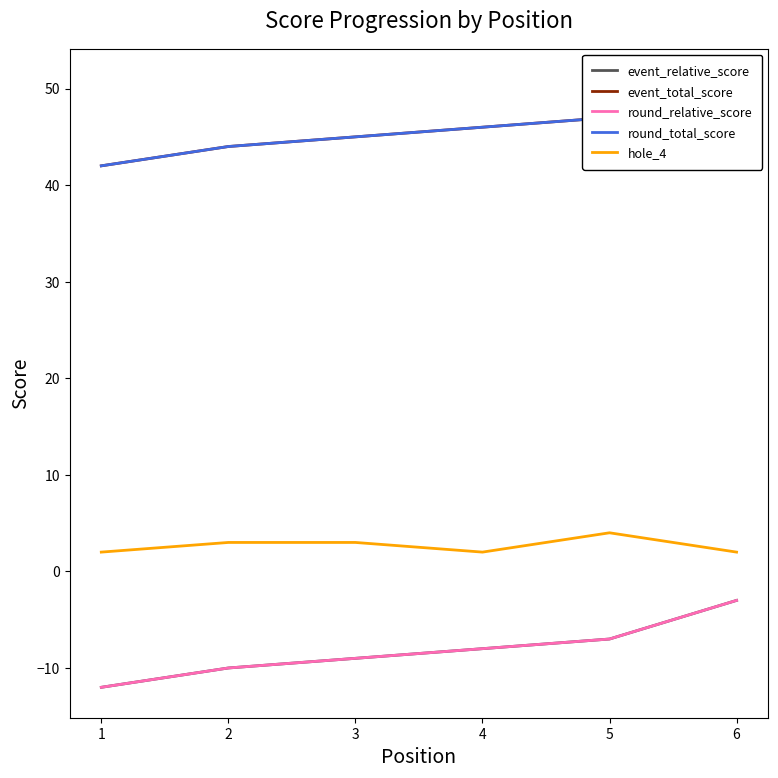

At which label does event_relative_score reach its minimum?

1